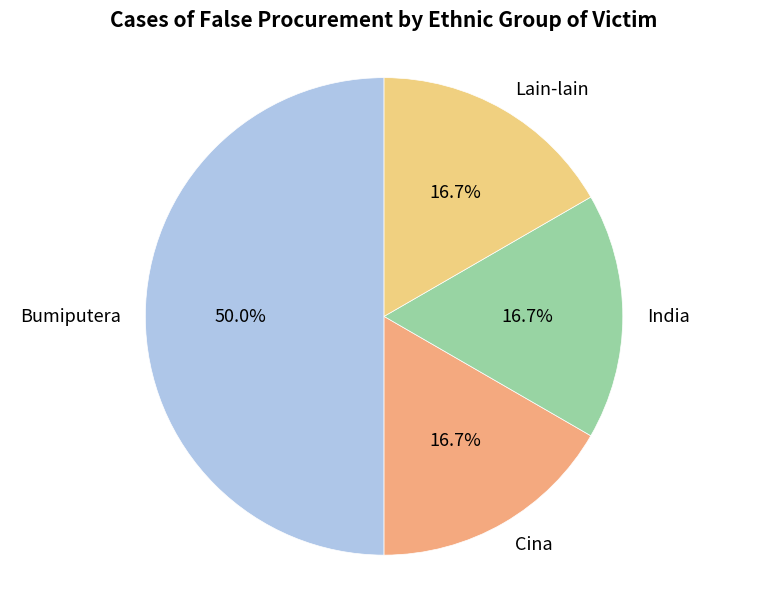

Which category has the biggest portion of the pie?

Bumiputera